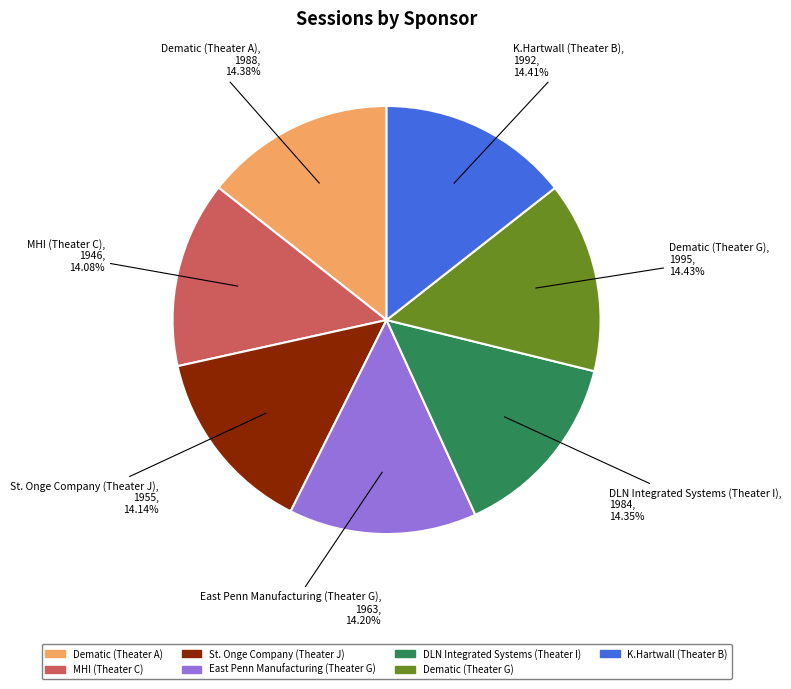

How many slices are in this pie chart?

7